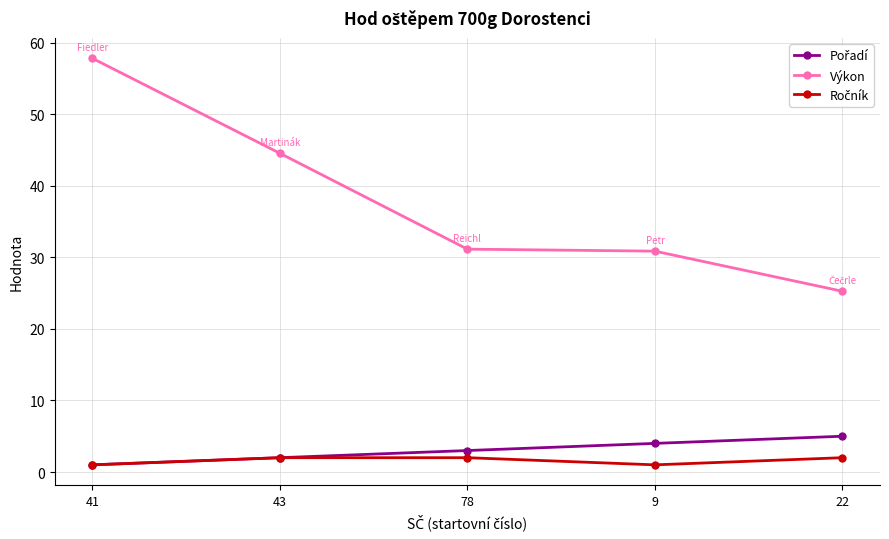

Is it true that Výkon equals 30.9 at 9?

True